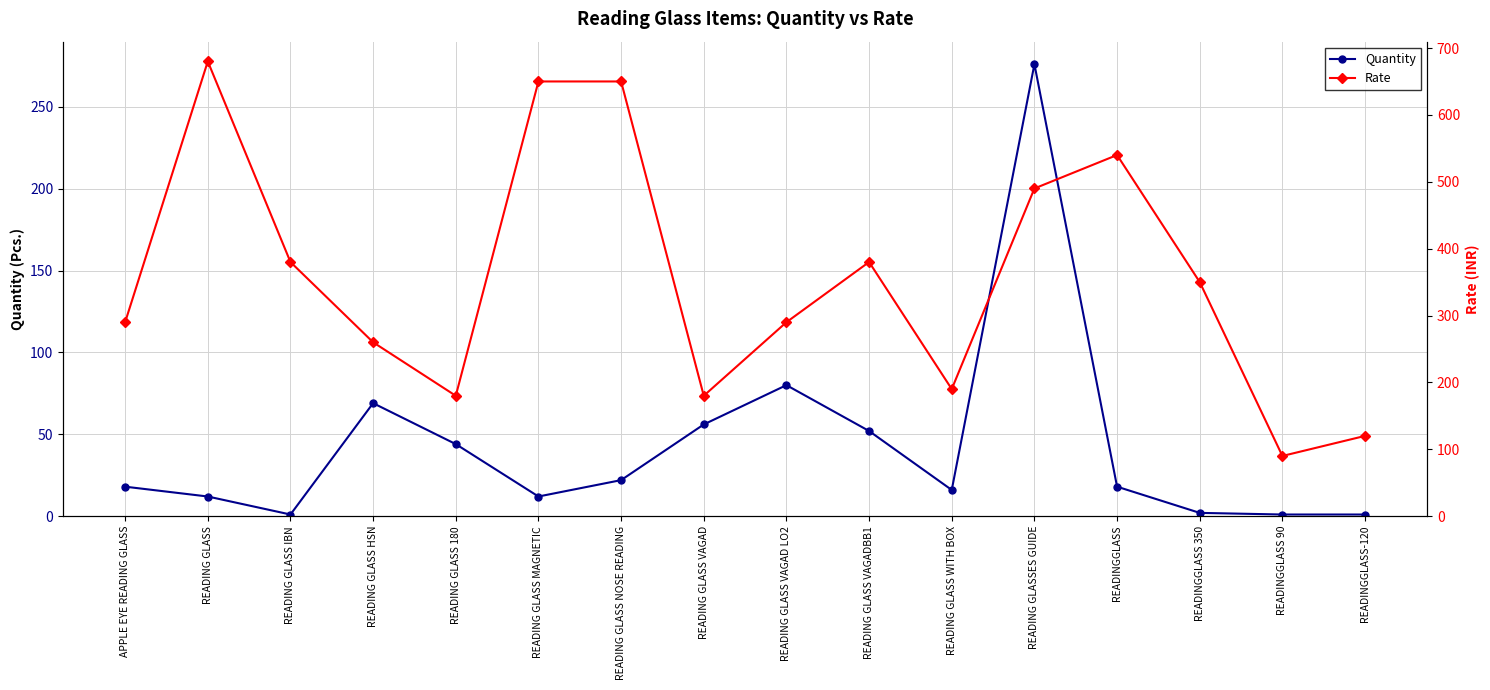

Reading right to left, what are all the values shown in this chart?

Quantity: 1	1	2	18	276	16	52	80	56	22	12	44	69	1	12	18
Rate: 120	90	350	540	490	190	380	290	180	650	650	180	260	380	680	290